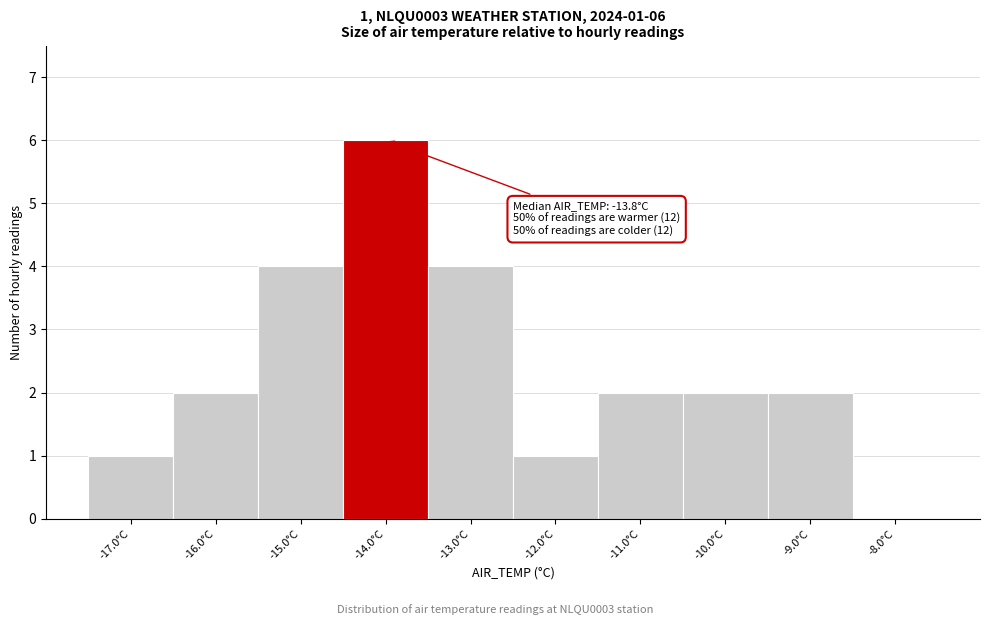

Which range on the x-axis has the tallest bar?

-14.5 to -13.5